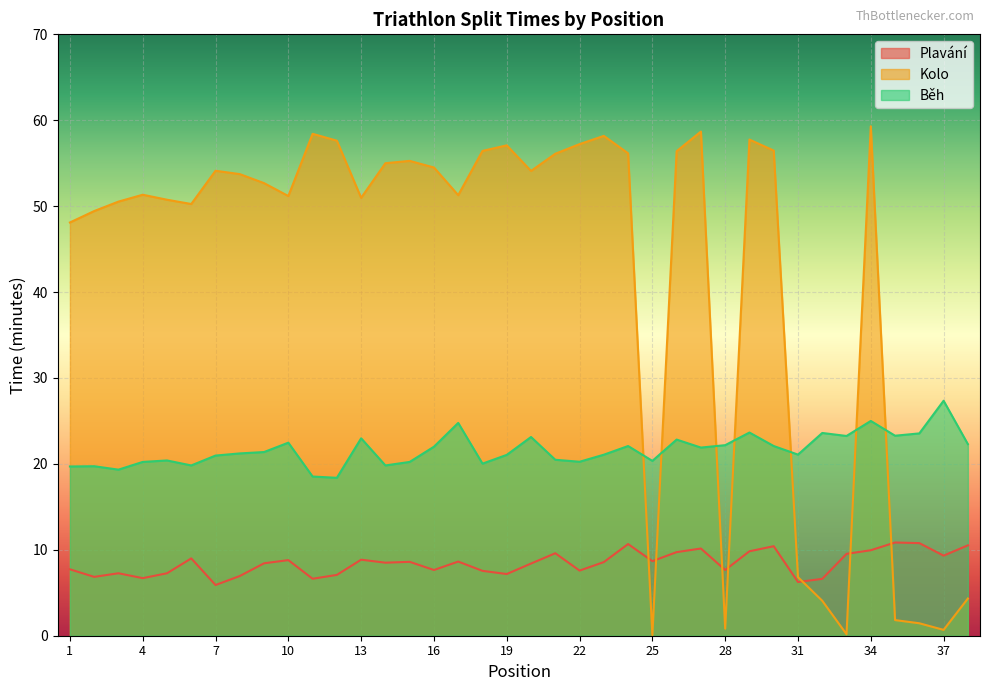

Which series has the largest total across all categories?

Kolo